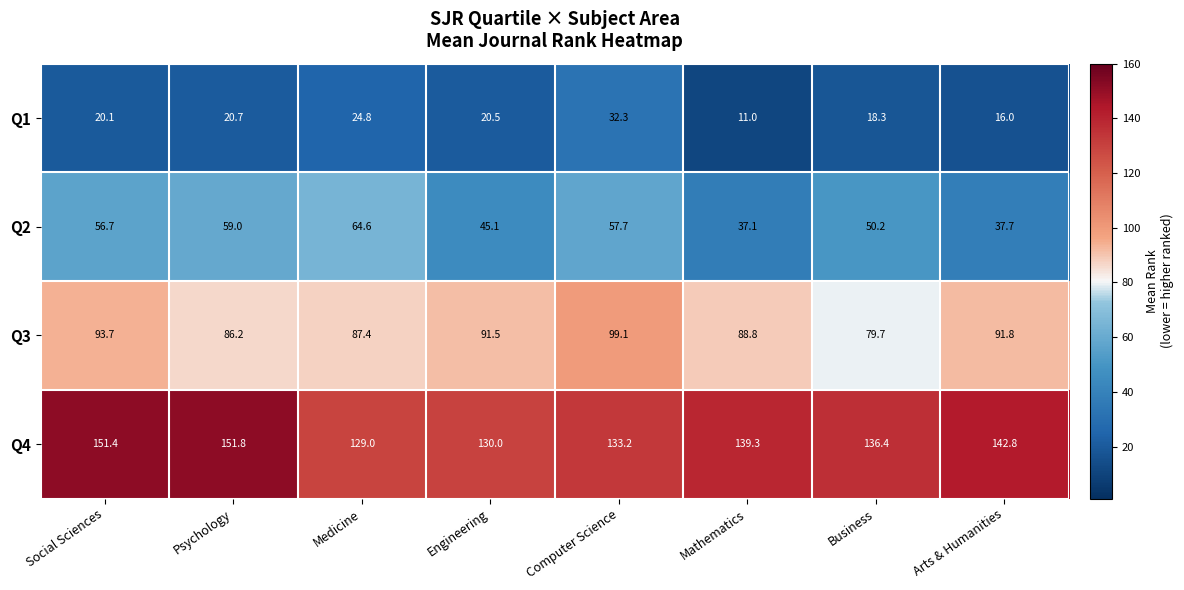

List the series in order of their peak value, lowest first.

Q1, Q2, Q3, Q4